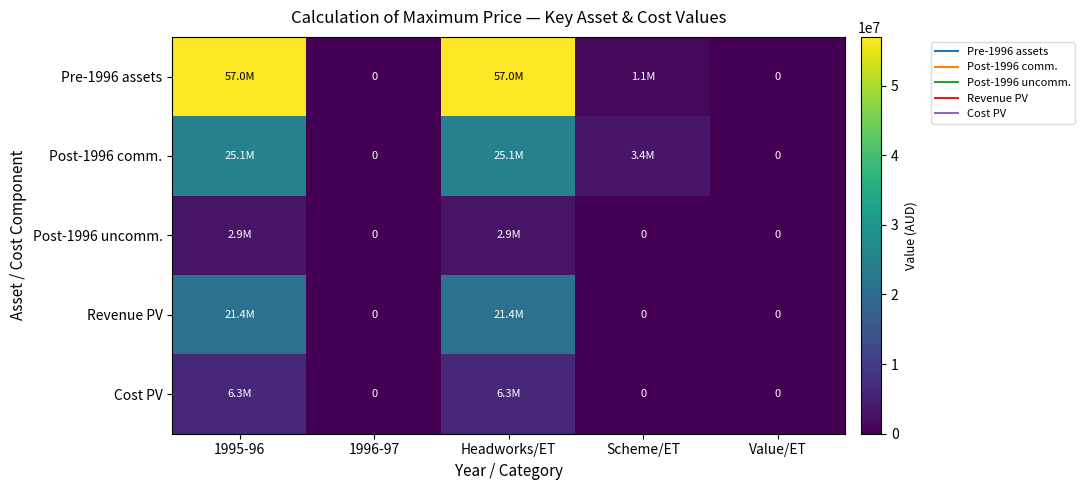

What is the average value of the Cost PV series?

2524196.3